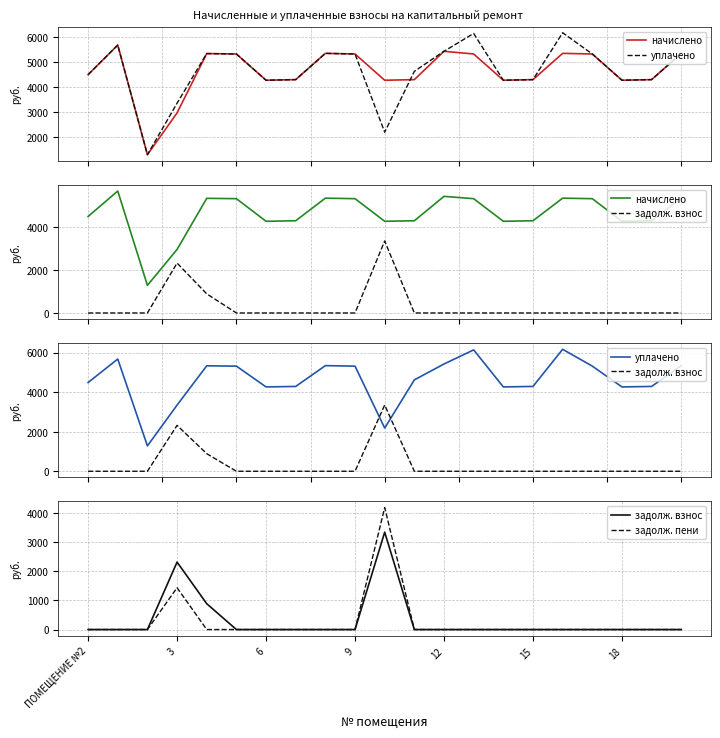

What is the greatest value displayed?

6166.2